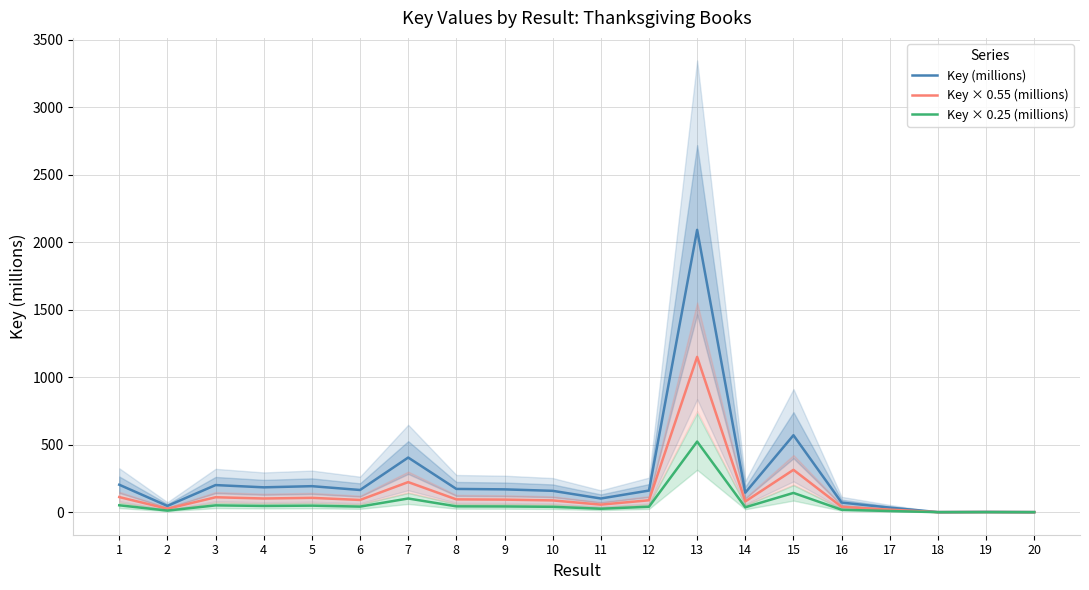

What is the value of the Key (millions) point at the 17th from the left?

33.5